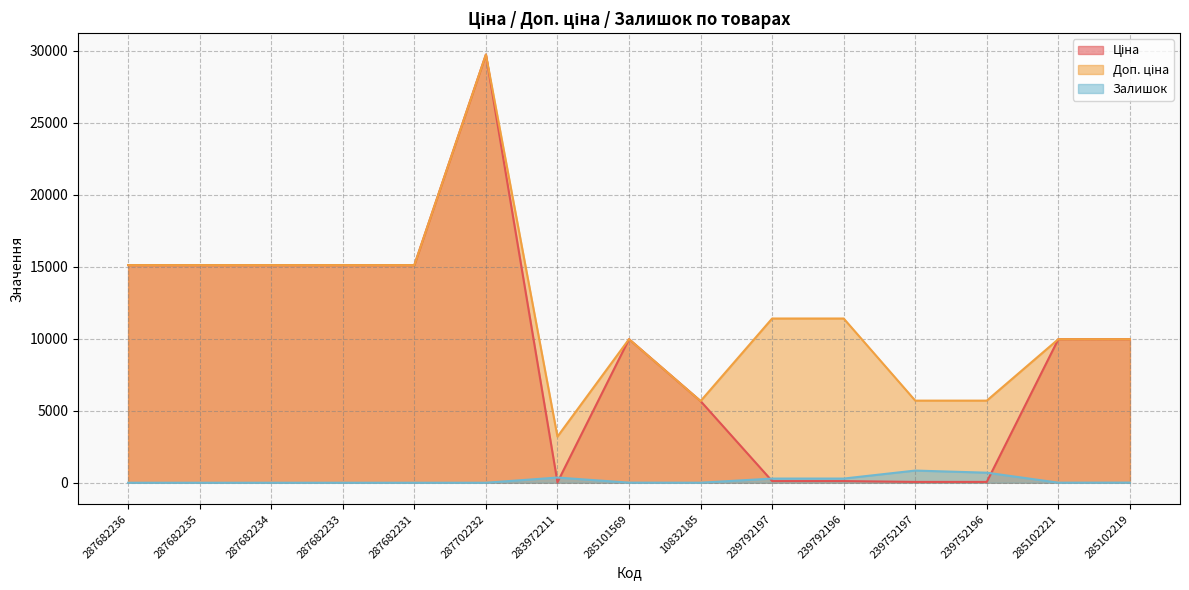

Reading left to right, list all the values displayed in this chart.

Ціна: 15120.0	15120.0	15120.0	15120.0	15120.0	29747.2	32.0	9975.0	5673.8	114.1	114.1	57.0	57.0	9975.0	9975.0
Доп. ціна: 15120.0	15120.0	15120.0	15120.0	15120.0	29747.2	3205.0	9975.0	5673.8	11410.0	11410.0	5705.0	5705.0	9975.0	9975.0
Залишок: 0.0	0.0	0.0	0.0	0.0	0.0	360.0	7.0	2.0	289.0	290.0	845.0	698.0	5.0	9.0